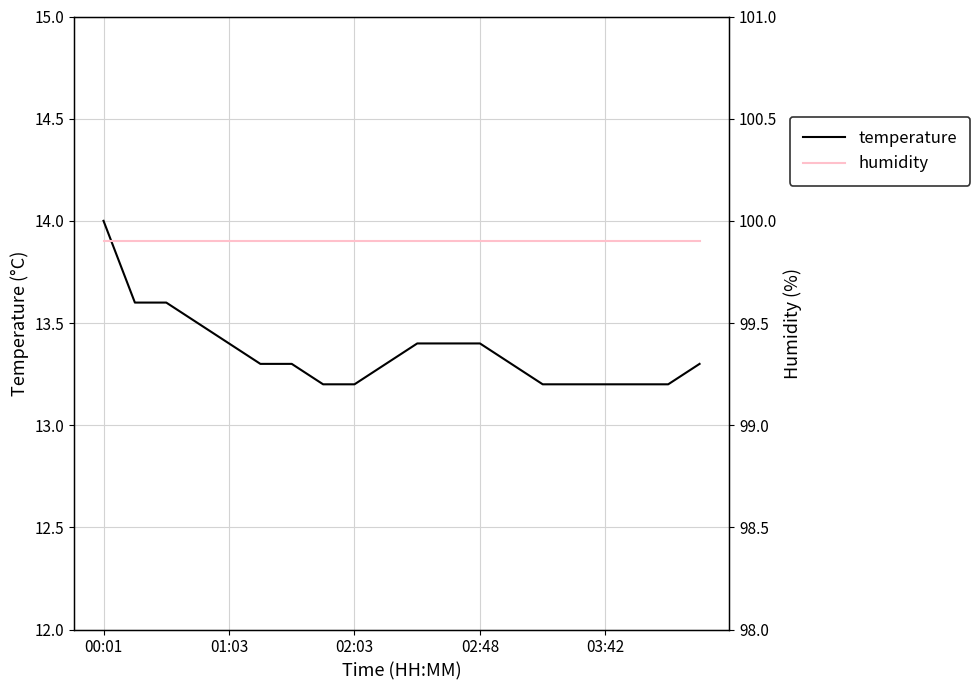

How many lines are shown in the chart?

2